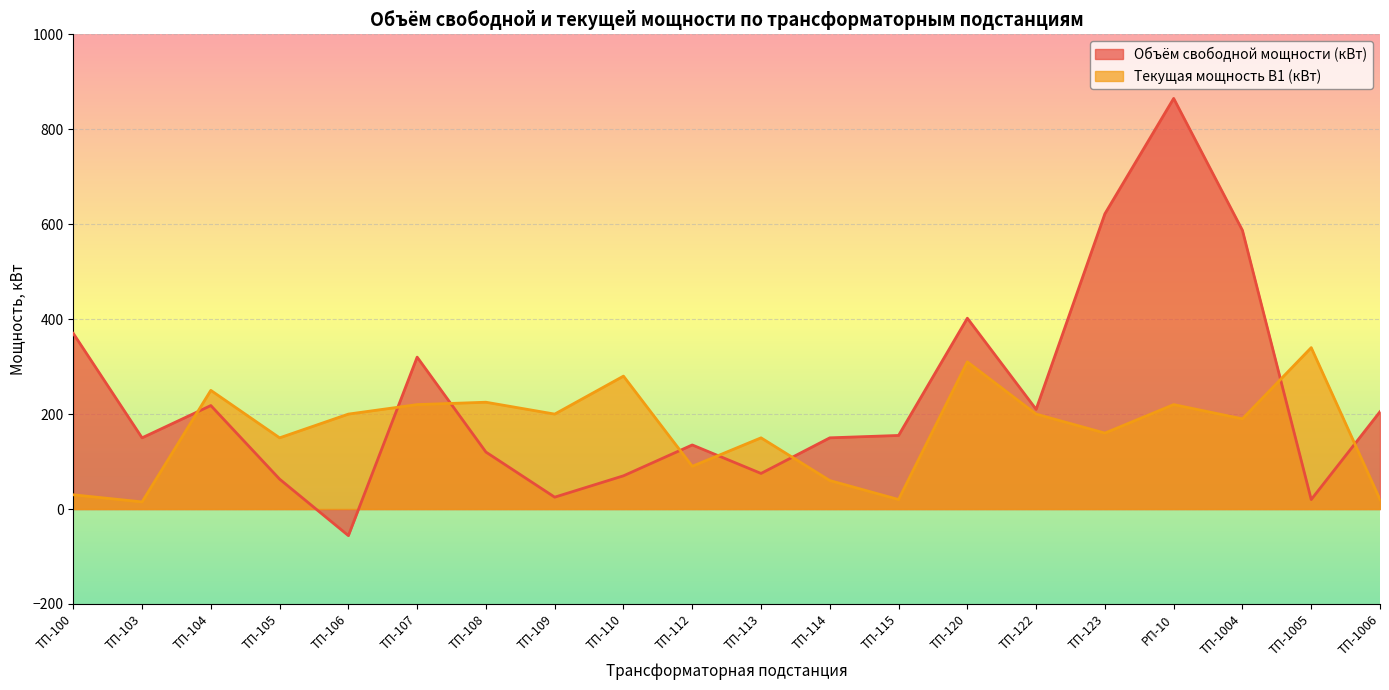

List the labels in order of Текущая мощность В1 (кВт) value, largest first.

ТП-1005, ТП-120, ТП-110, ТП-104, ТП-108, ТП-107, РП-10, ТП-106, ТП-109, ТП-122, ТП-1004, ТП-123, ТП-105, ТП-113, ТП-112, ТП-114, ТП-100, ТП-115, ТП-1006, ТП-103